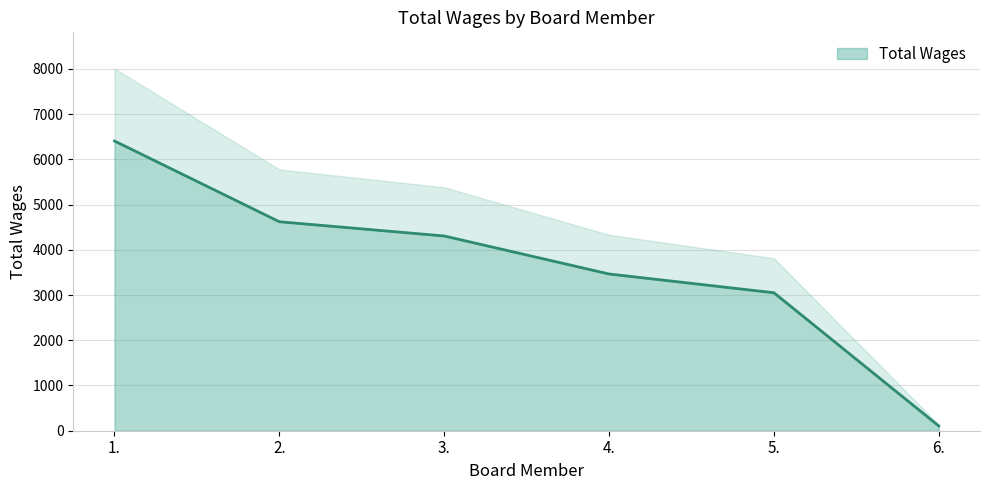

What is the greatest value displayed?

6405